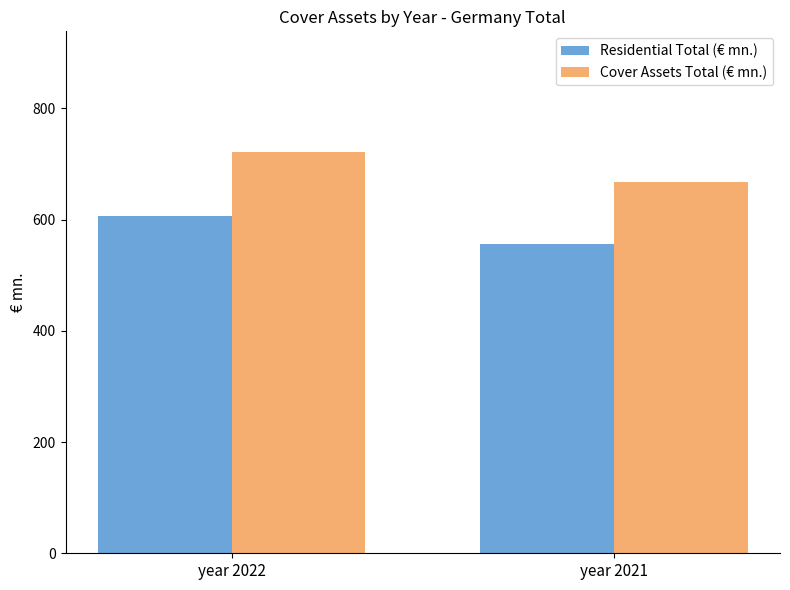

What is the minimum value shown in the chart?

556.3